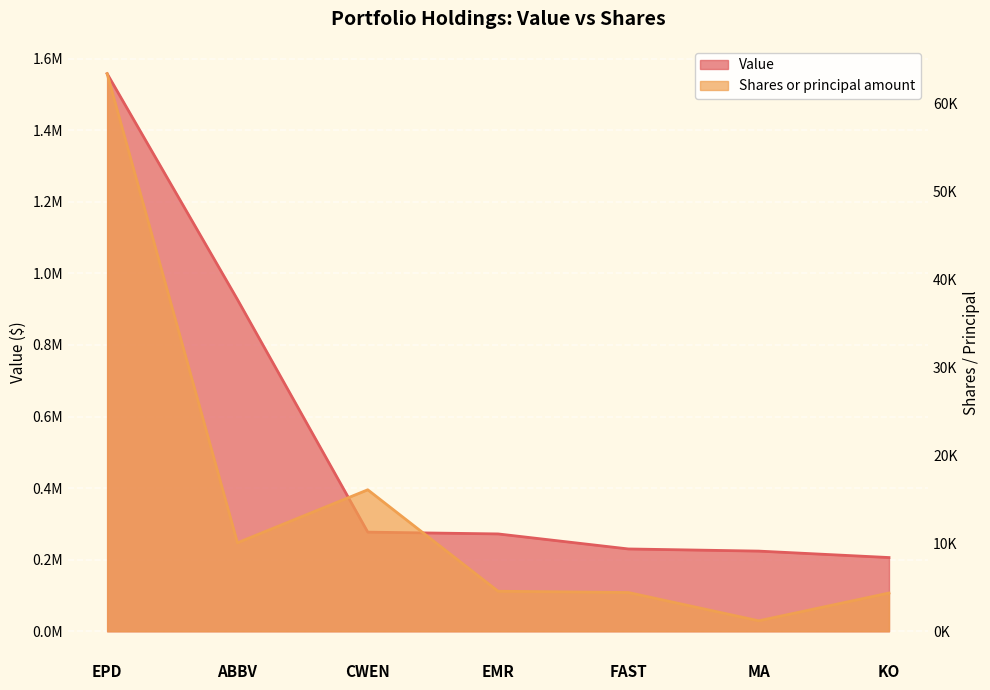

What is the difference between the highest and lowest values at CWEN?

260920